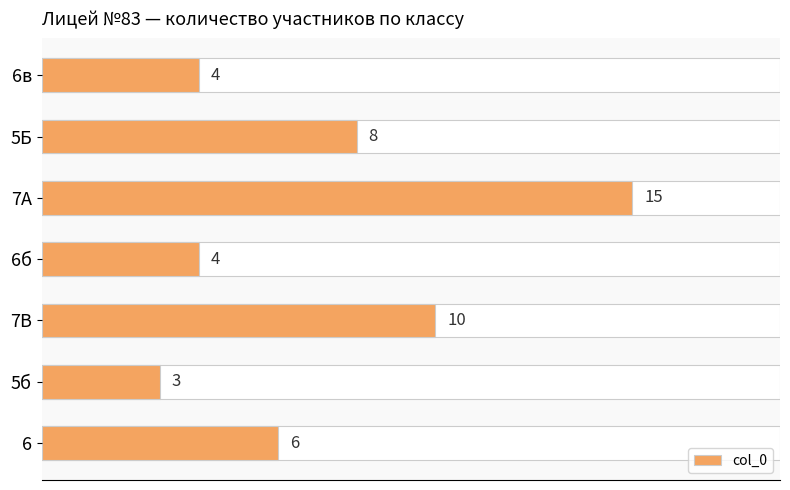

What is the change in value from 2.5 to 12.5?

-5